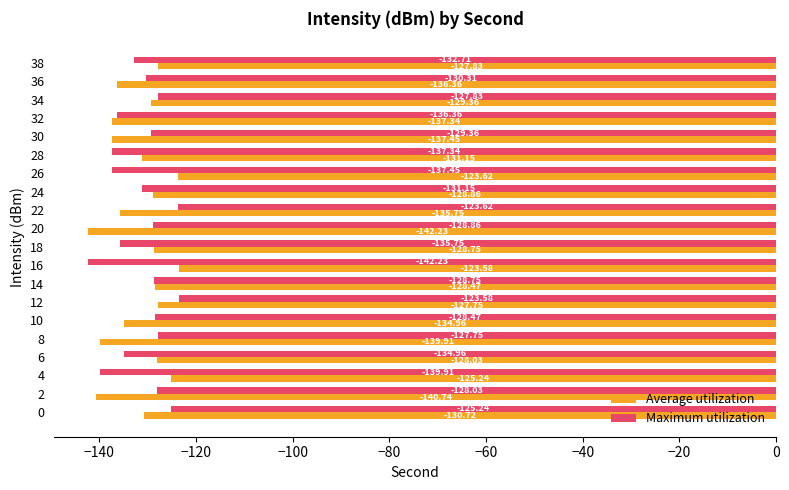

What is the difference between the highest and lowest values at 26?

13.8